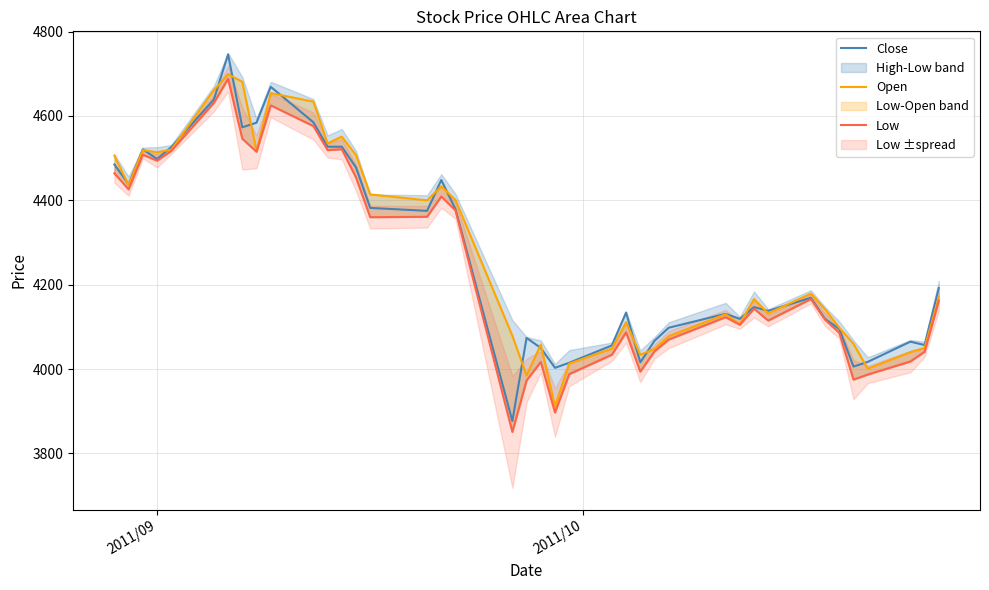

What is the lowest value of the Close series?

3877